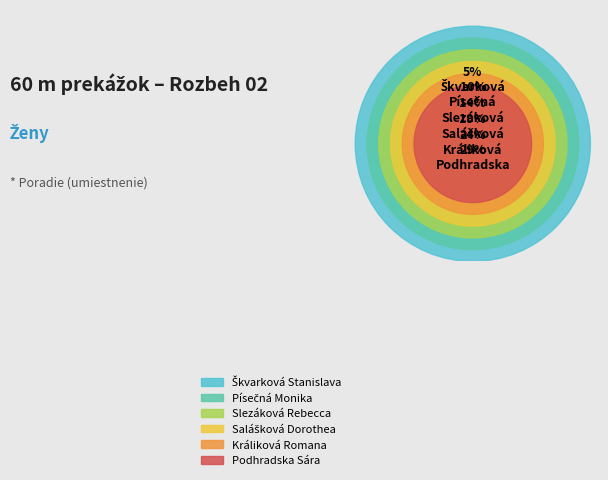

Which has a higher value, Salášková Dorothea or Slezáková Rebecca?

Salášková Dorothea